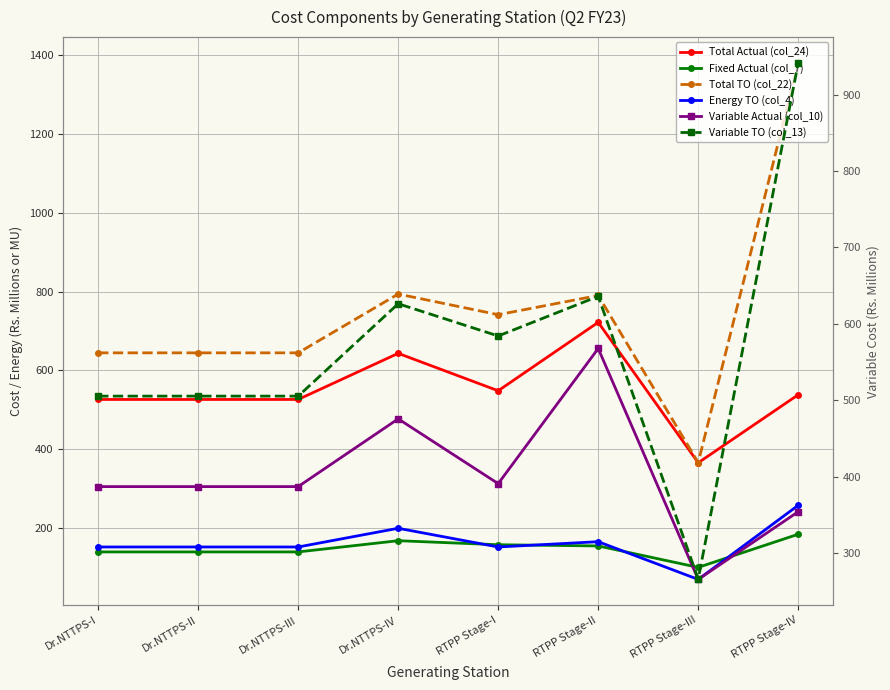

Reading right to left, extract all data points from this chart.

Total Actual (col_24): RTPP Stage-IV=538.0	RTPP Stage-III=365.2	RTPP Stage-II=721.8	RTPP Stage-I=548.0	Dr.NTTPS-IV=643.0	Dr.NTTPS-III=525.9	Dr.NTTPS-II=525.9	Dr.NTTPS-I=525.9
Fixed Actual (col_7): RTPP Stage-IV=183.7	RTPP Stage-III=99.5	RTPP Stage-II=154.0	RTPP Stage-I=157.0	Dr.NTTPS-IV=167.3	Dr.NTTPS-III=138.8	Dr.NTTPS-II=138.8	Dr.NTTPS-I=138.8
Total TO (col_22): RTPP Stage-IV=1380.5	RTPP Stage-III=365.6	RTPP Stage-II=790.0	RTPP Stage-I=741.2	Dr.NTTPS-IV=793.6	Dr.NTTPS-III=644.3	Dr.NTTPS-II=644.3	Dr.NTTPS-I=644.3
Energy TO (col_4): RTPP Stage-IV=257.2	RTPP Stage-III=69.0	RTPP Stage-II=164.8	RTPP Stage-I=151.3	Dr.NTTPS-IV=198.8	Dr.NTTPS-III=151.3	Dr.NTTPS-II=151.3	Dr.NTTPS-I=151.3
Variable Actual (col_10): RTPP Stage-IV=354.3	RTPP Stage-III=265.7	RTPP Stage-II=567.8	RTPP Stage-I=391.0	Dr.NTTPS-IV=475.7	Dr.NTTPS-III=387.1	Dr.NTTPS-II=387.1	Dr.NTTPS-I=387.1
Variable TO (col_13): RTPP Stage-IV=941.4	RTPP Stage-III=266.1	RTPP Stage-II=636.0	RTPP Stage-I=584.2	Dr.NTTPS-IV=626.3	Dr.NTTPS-III=505.5	Dr.NTTPS-II=505.5	Dr.NTTPS-I=505.5